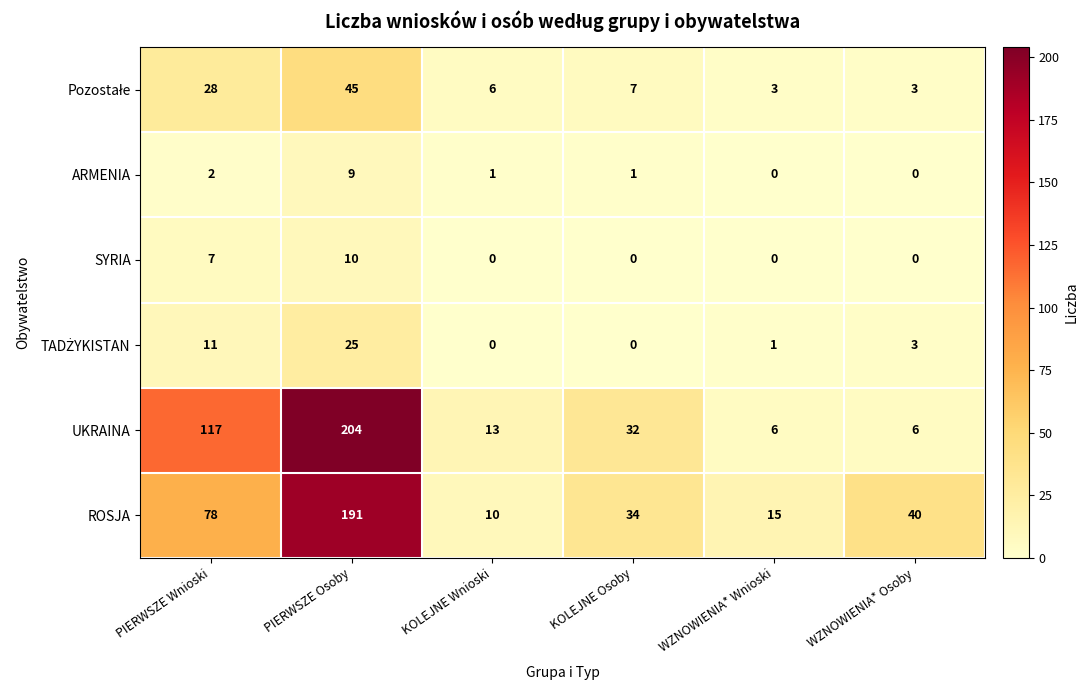

What is the difference between the second highest and second lowest values in the UKRAINA series?

111